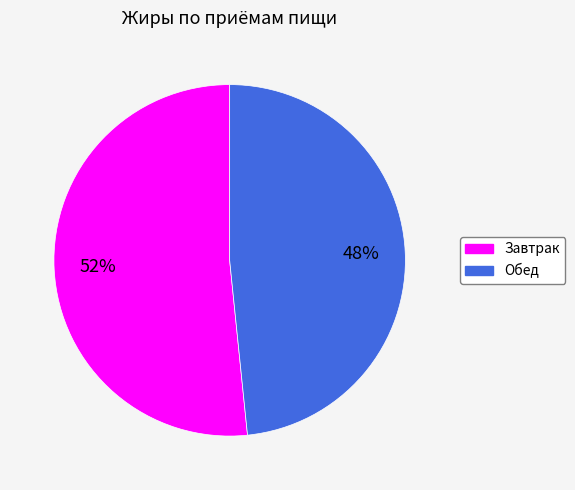

Do Завтрак and Обед together represent more than half of the pie?

Yes